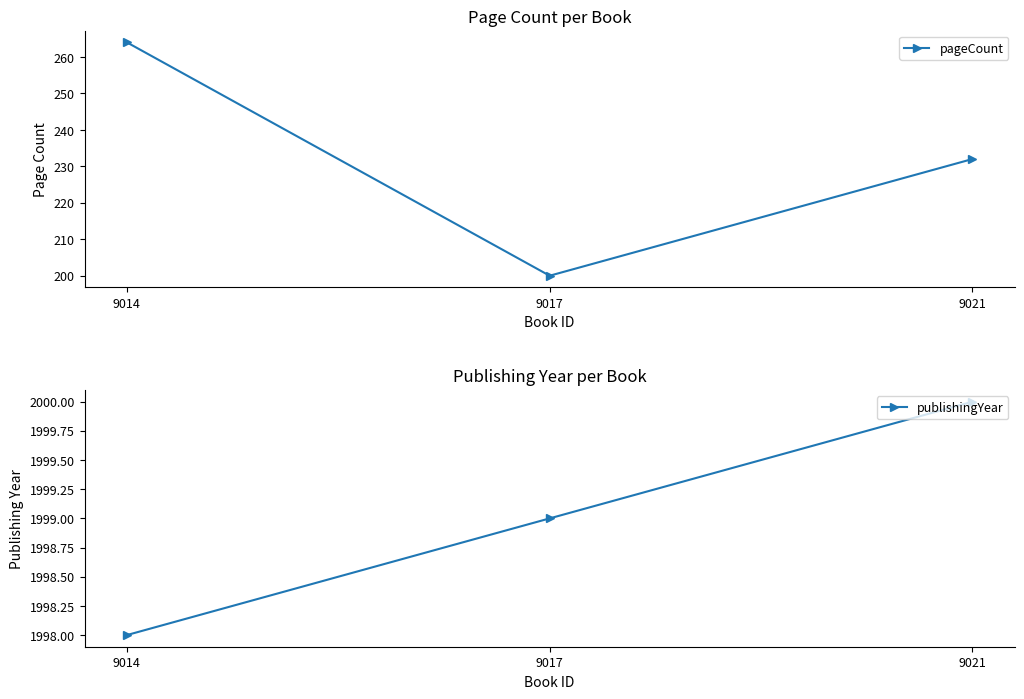

Reading left to right, what are all the values shown in this chart?

pageCount: 9014=264	9017=200	9021=232
publishingYear: 9014=1998	9017=1999	9021=2000